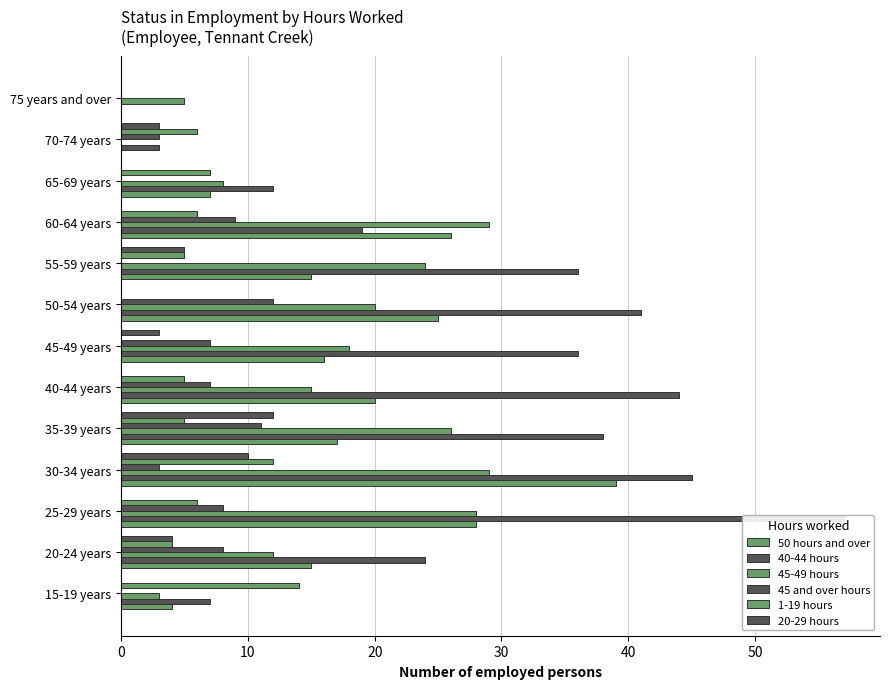

The 40-44 hours series shows 36 at 20-24 years. True or false?

False